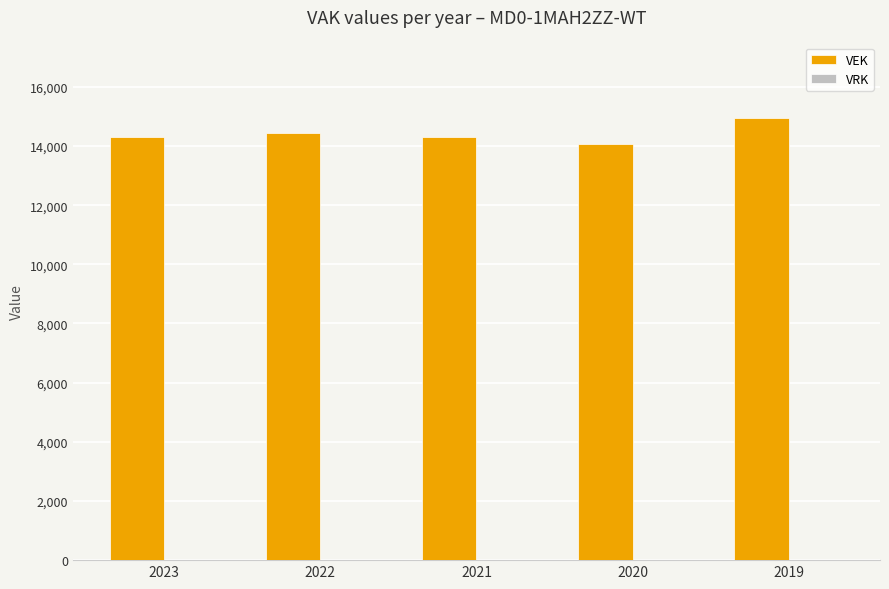

What is the average value?

14415